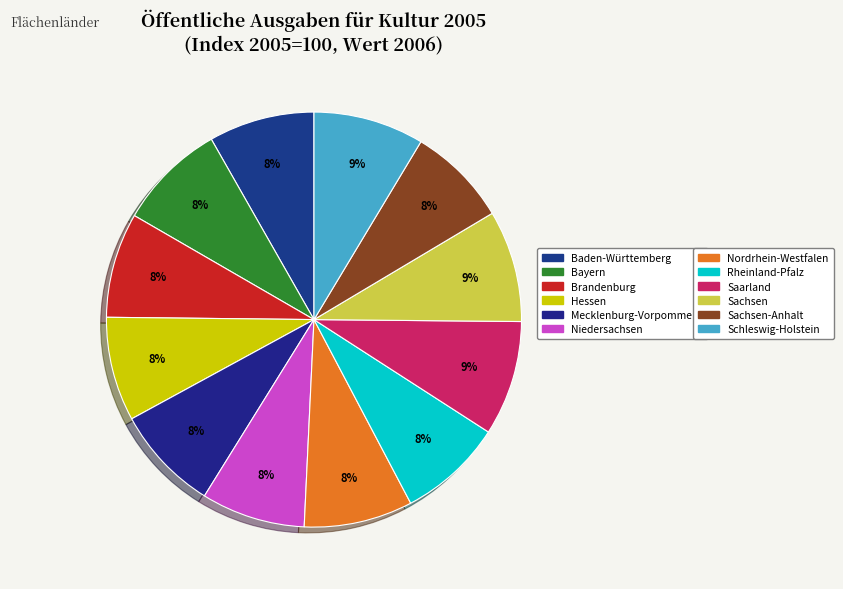

What is the smallest slice in the pie chart?

Sachsen-Anhalt